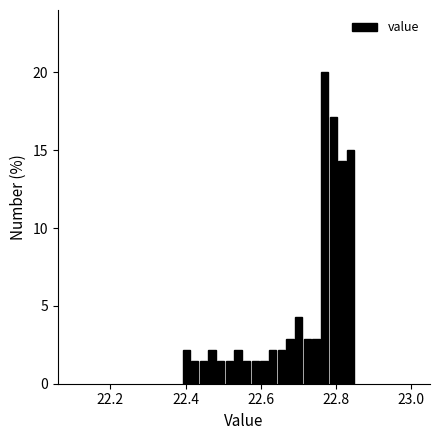

Around what value on the x-axis is the tallest bar? Give the approximate position of its centre, as read against the axis.

22.76